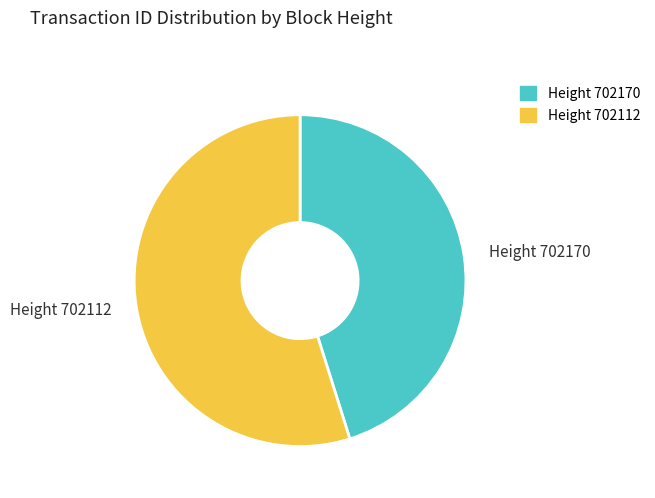

How many slices are in this pie chart?

2